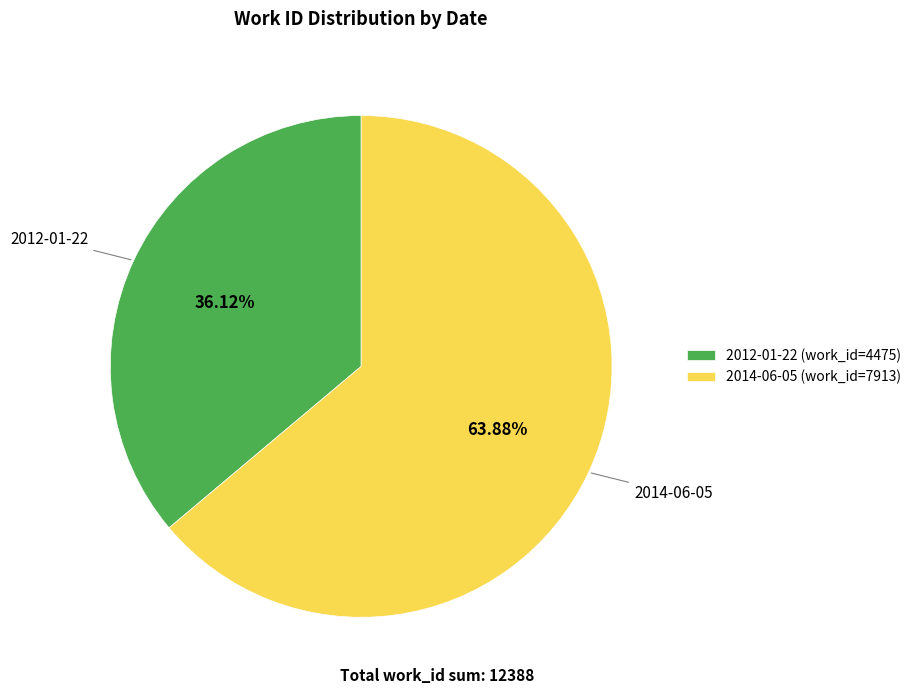

Count the number of slices in the pie.

2